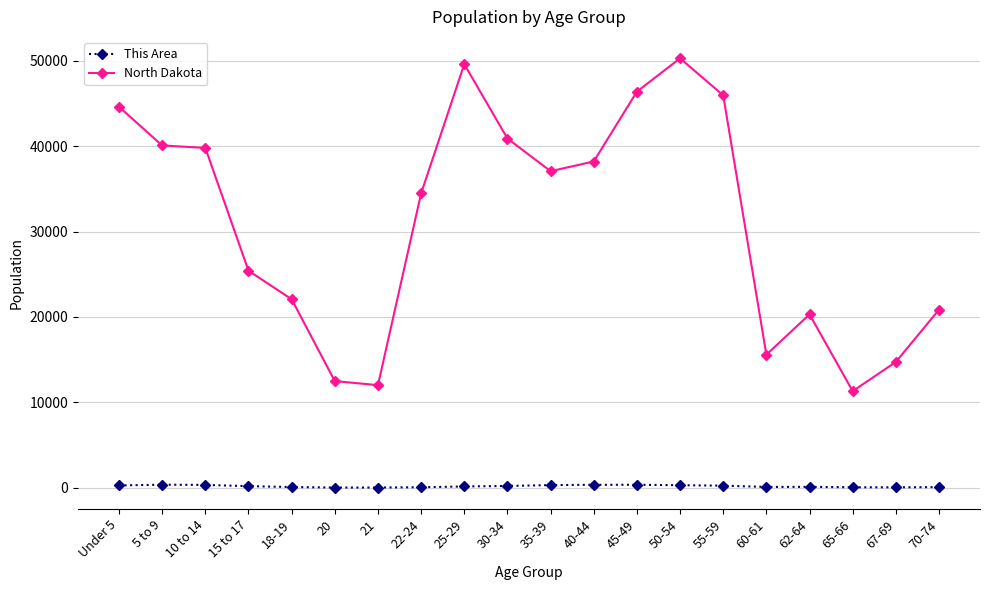

Rank the series by their average value, from highest to lowest.

North Dakota, This Area